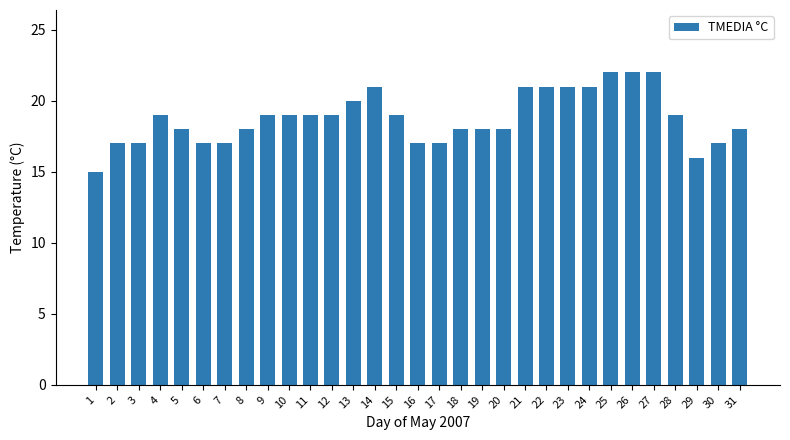

Which label corresponds to the smallest value in the chart?

1